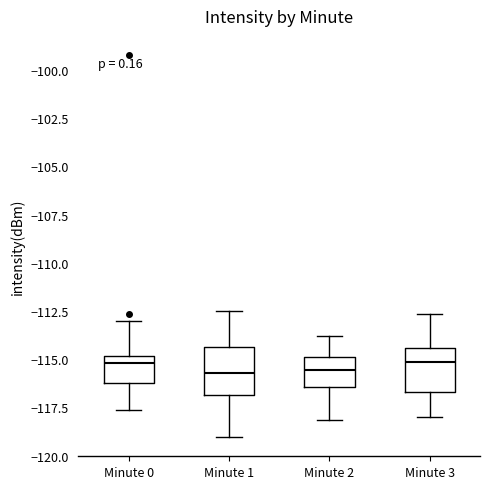

Reading left to right, transcribe this box plot: for each box, give where its median line is, the range the box spans, and where its two whiskers end, as read against the y-axis. The values are not printed on the chart, so give them approximately, as read against the axis.

Minute 0: median -115.0 (just below the box's upper edge), box -116.0 to -115.0, whiskers -117.5 to -113.0
Minute 1: median -115.5, box -117.0 to -114.5, whiskers -119.0 to -112.5
Minute 2: median -115.5, box -116.5 to -115.0, whiskers -118.0 to -114.0
Minute 3: median -115.0, box -116.5 to -114.5, whiskers -118.0 to -112.5